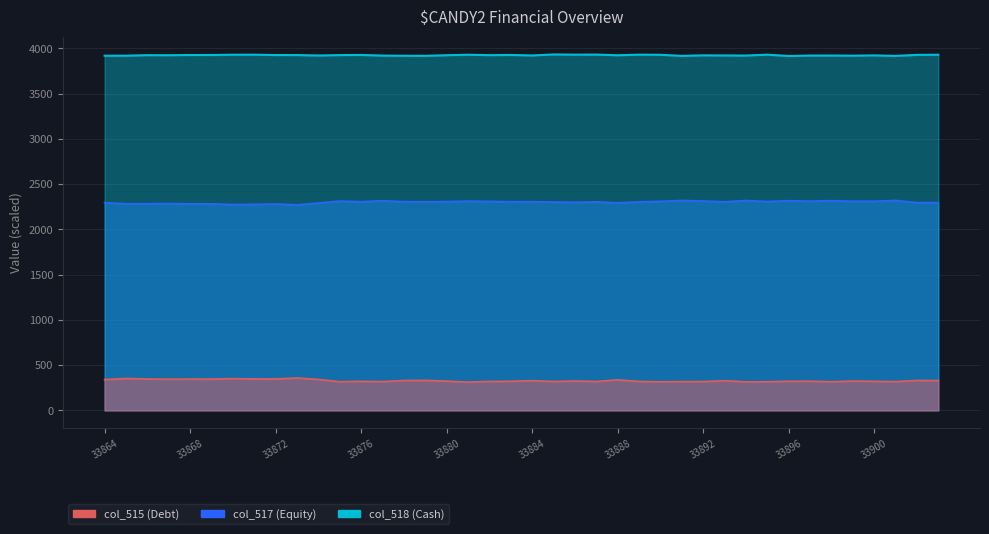

What is the approximate value of col_517 (Equity) at 33902?

2295.4